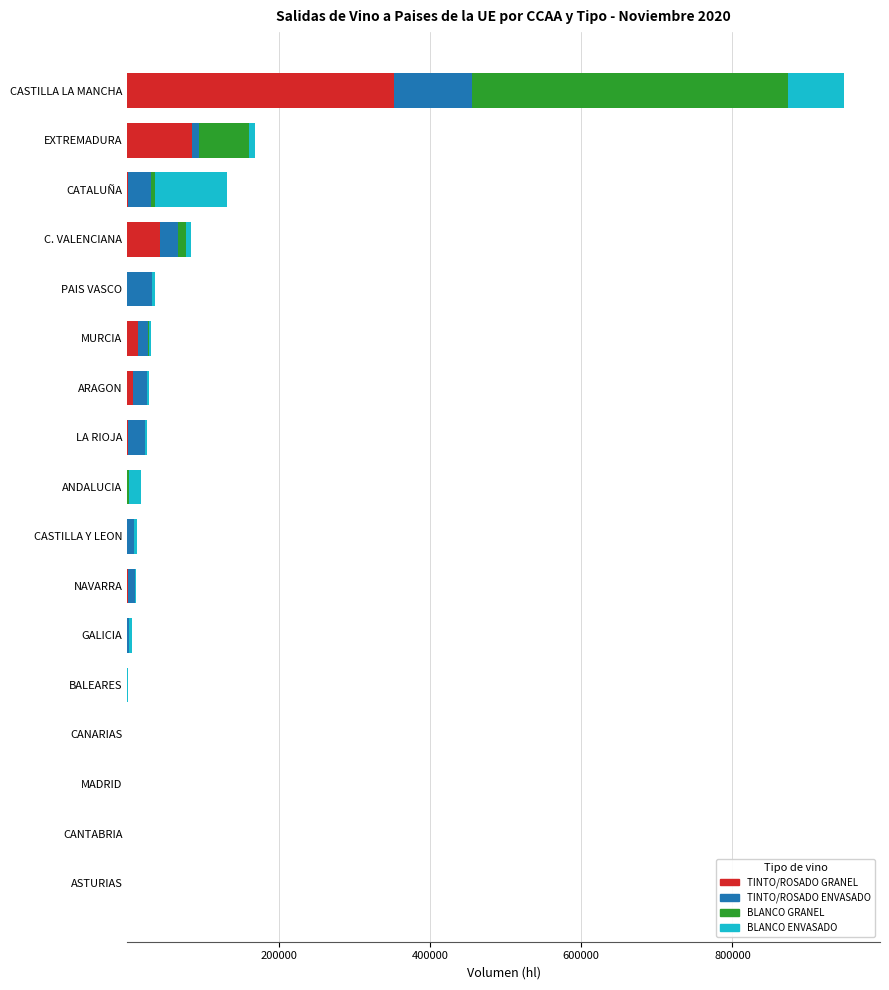

The TINTO/ROSADO GRANEL series shows 153367 at EXTREMADURA. True or false?

False